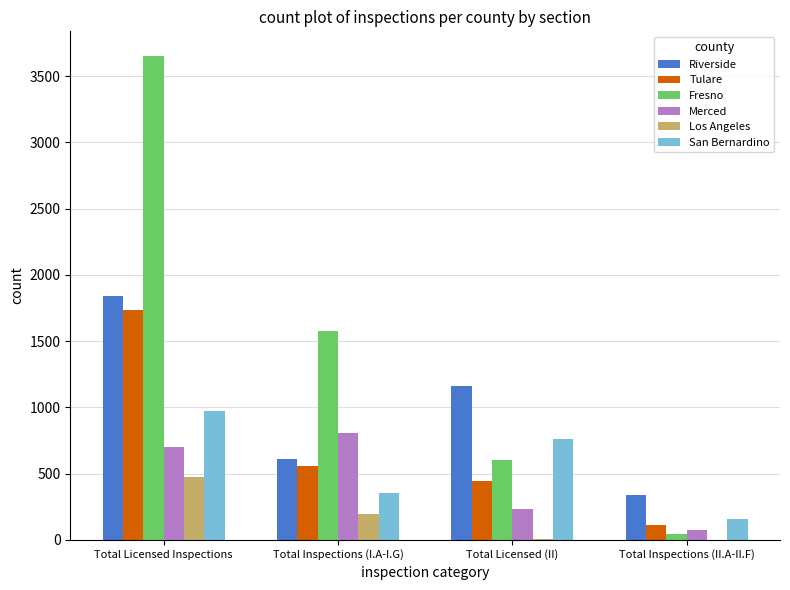

What is the spread (max minus min) of values at Total Inspections (II.A-II.F)?

339.0